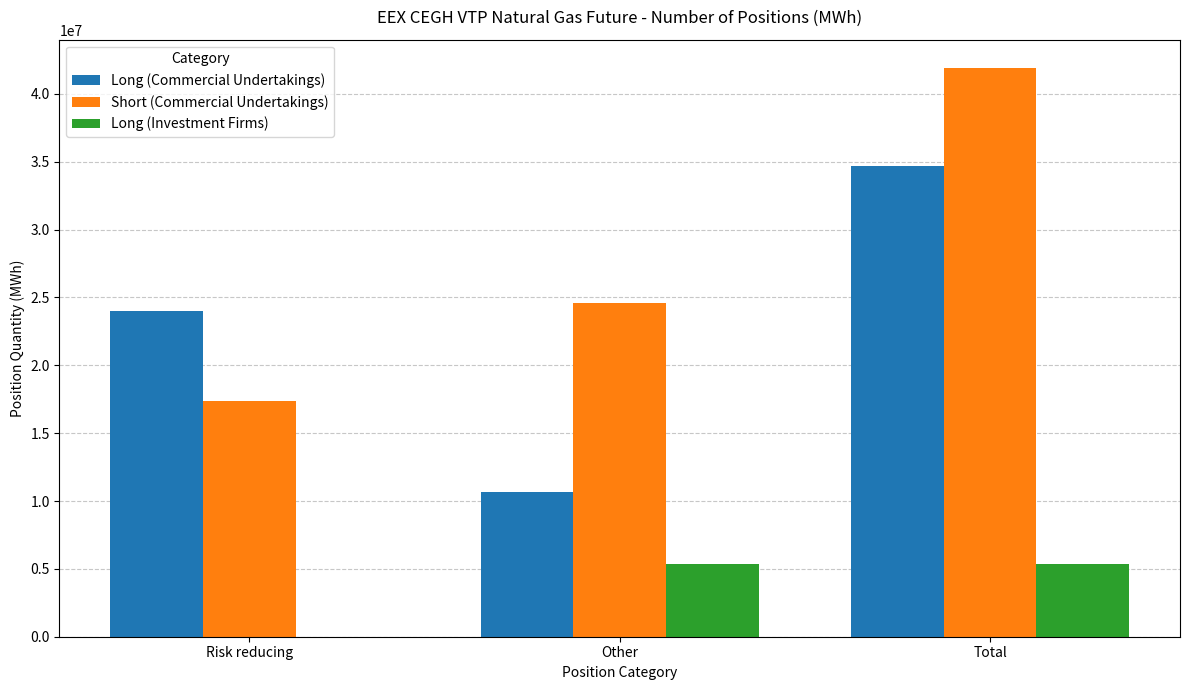

Count the Long (Investment Firms) values in the range 0 to 5358025.

3